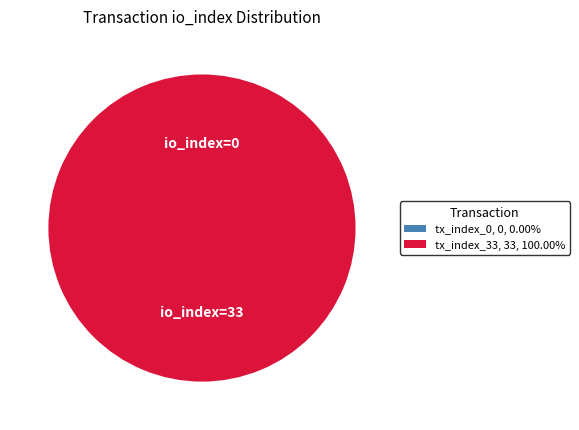

Rank the categories by value from highest to lowest.

tx_index_33, tx_index_0